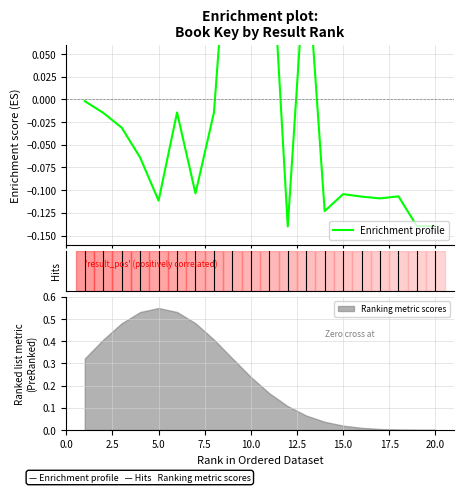

Reading left to right, list all the values displayed in this chart.

-0.0	-0.0	-0.0	-0.1	-0.1	-0.0	-0.1	-0.0	0.3	0.3	0.2	-0.1	0.2	-0.1	-0.1	-0.1	-0.1	-0.1	-0.1	-0.1